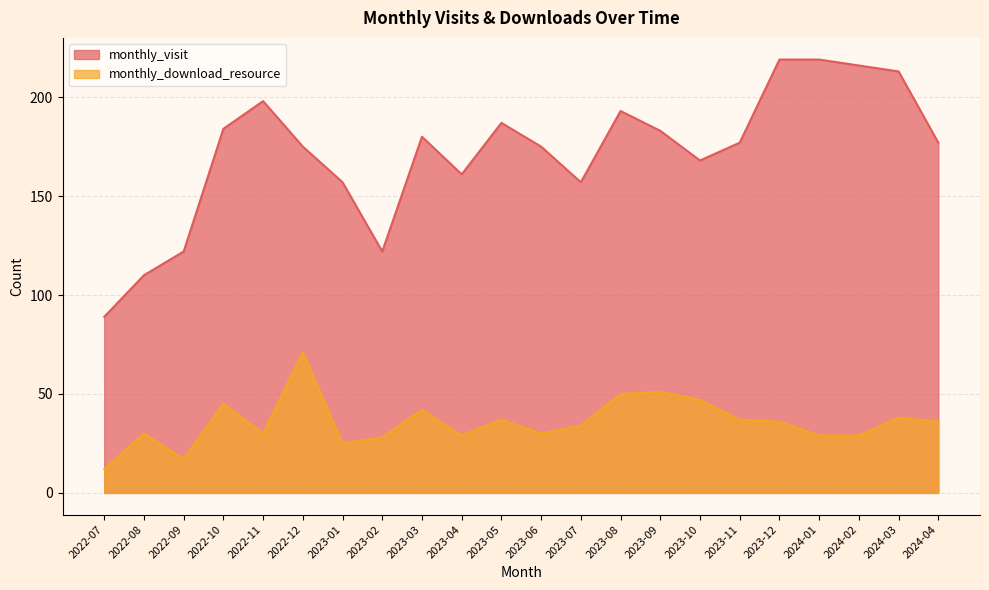

Where is monthly_download_resource nearest to the value 41?

2023-03